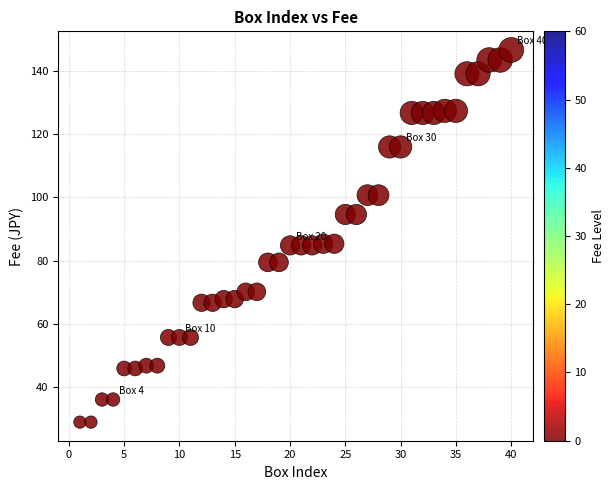

What is the range of X values (max minus min)?

39.0